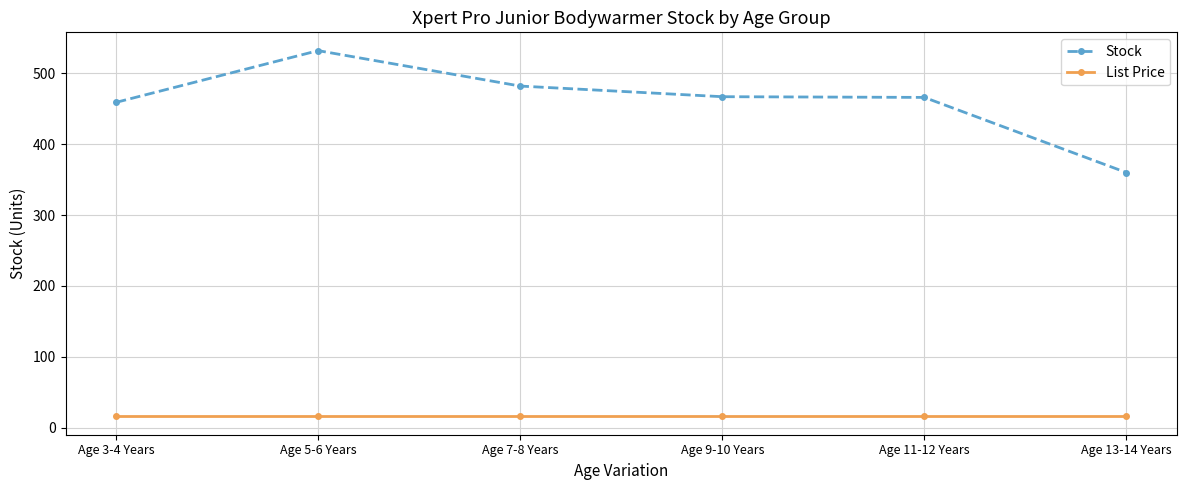

What is the label of the 6th point from the left?

Age 13-14 Years